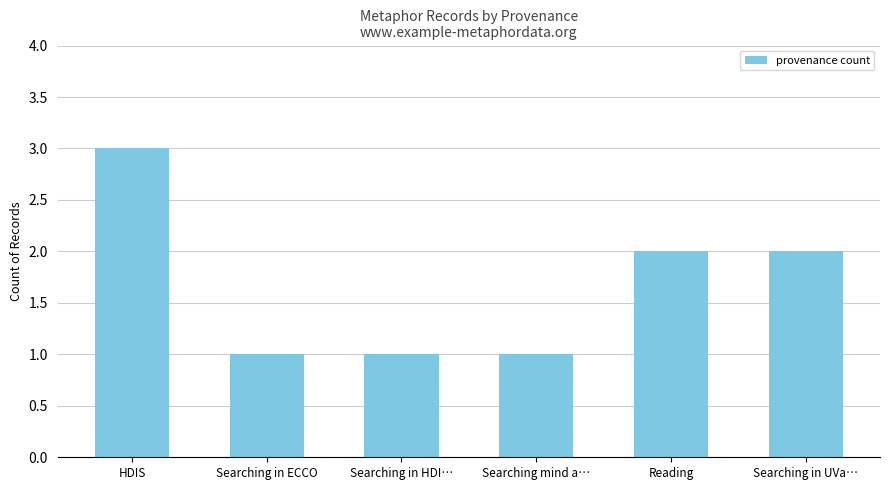

Are the bars grouped side by side (vs. stacked)?

No